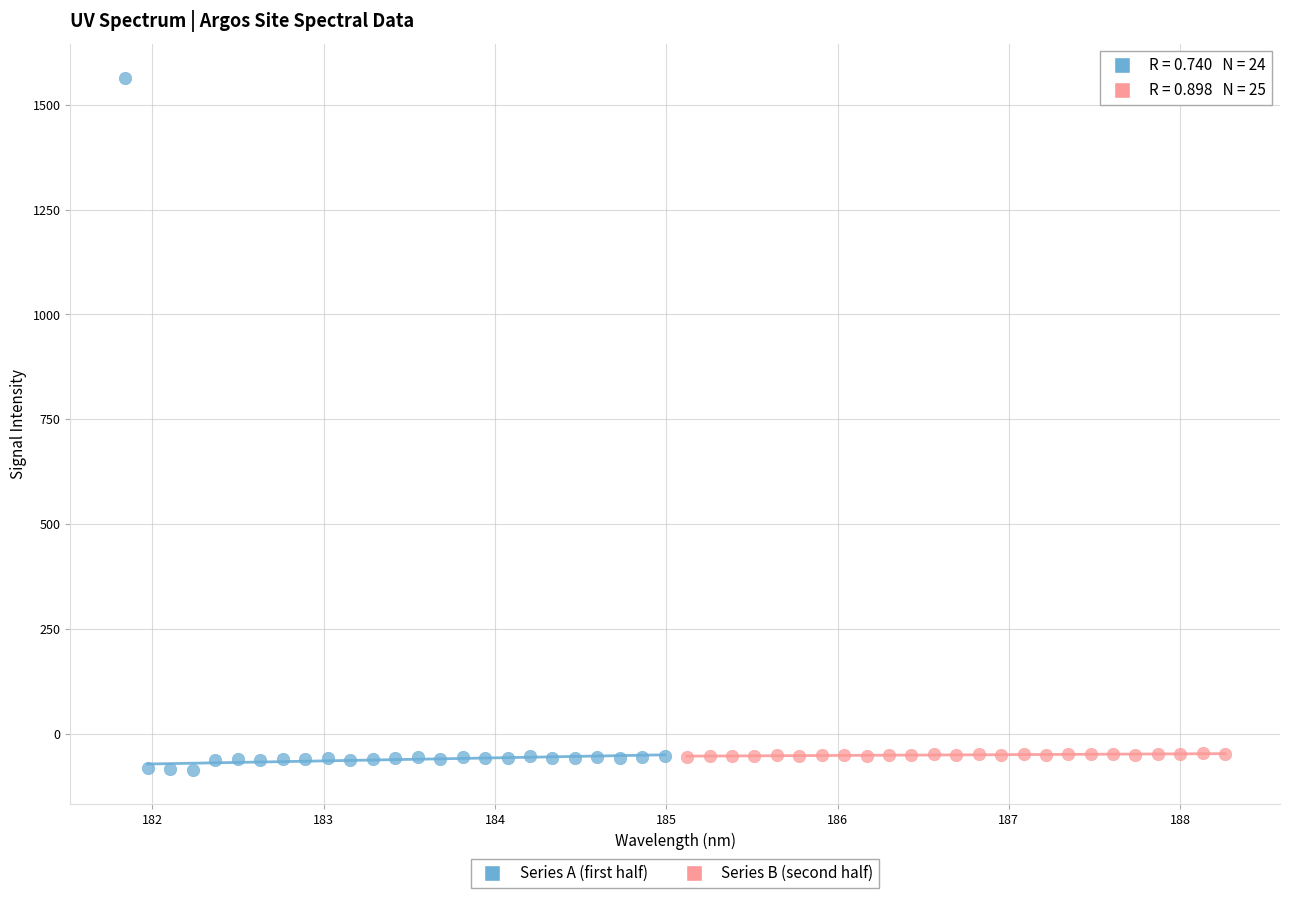

Which series reaches the maximum Y coordinate?

Series A (first half)